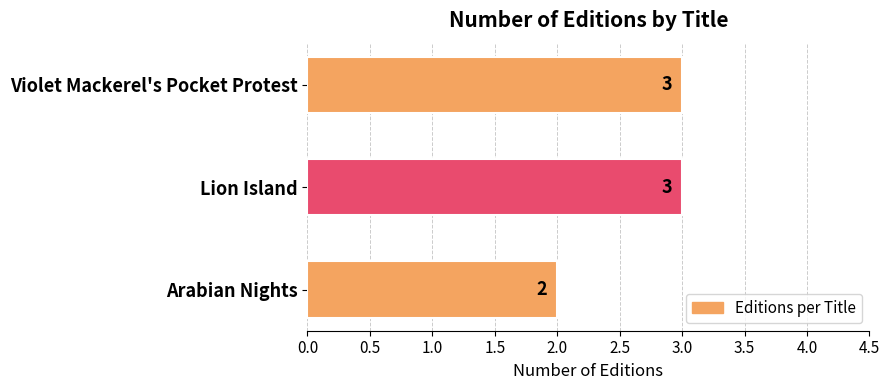

What is the sum of the values at Violet Mackerel's Pocket Protest and Lion Island?

6